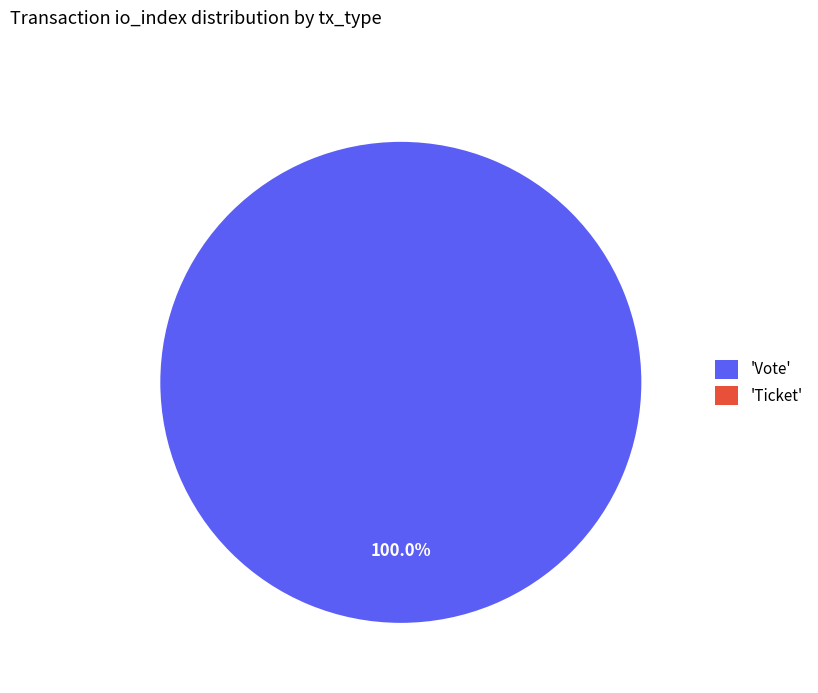

What percentage is the Vote slice, to the nearest percent?

100%